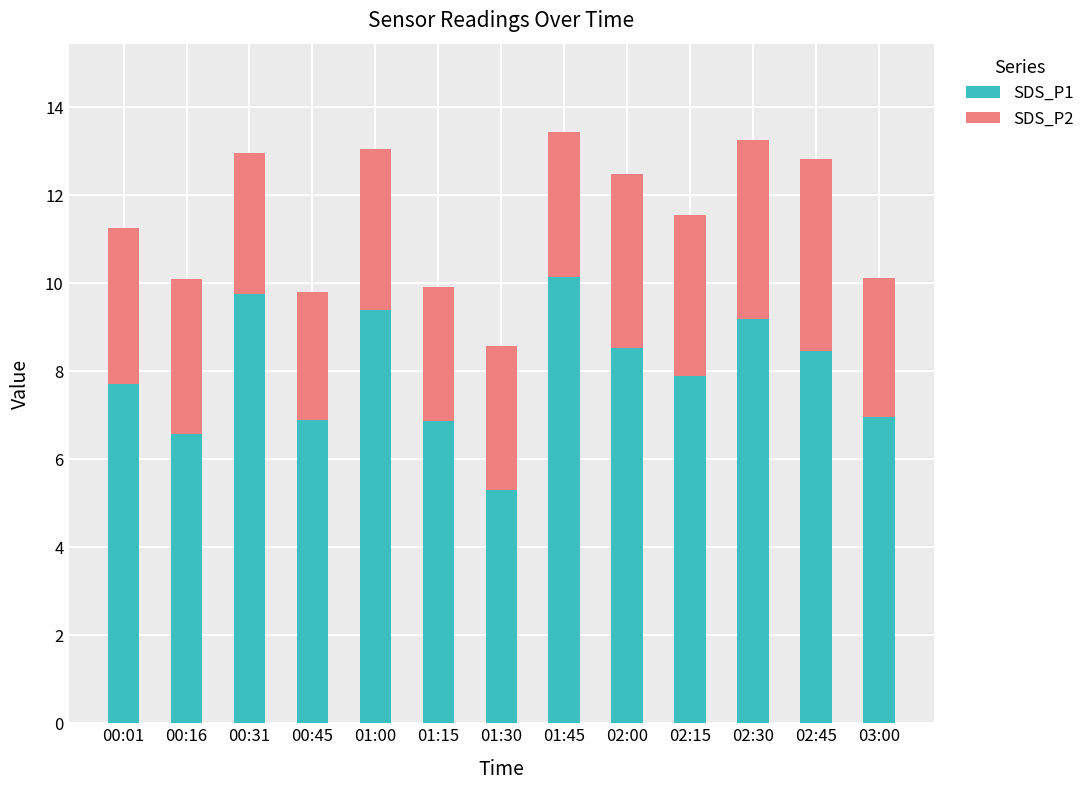

Is it true that SDS_P1 equals 6.9 at 01:15?

True